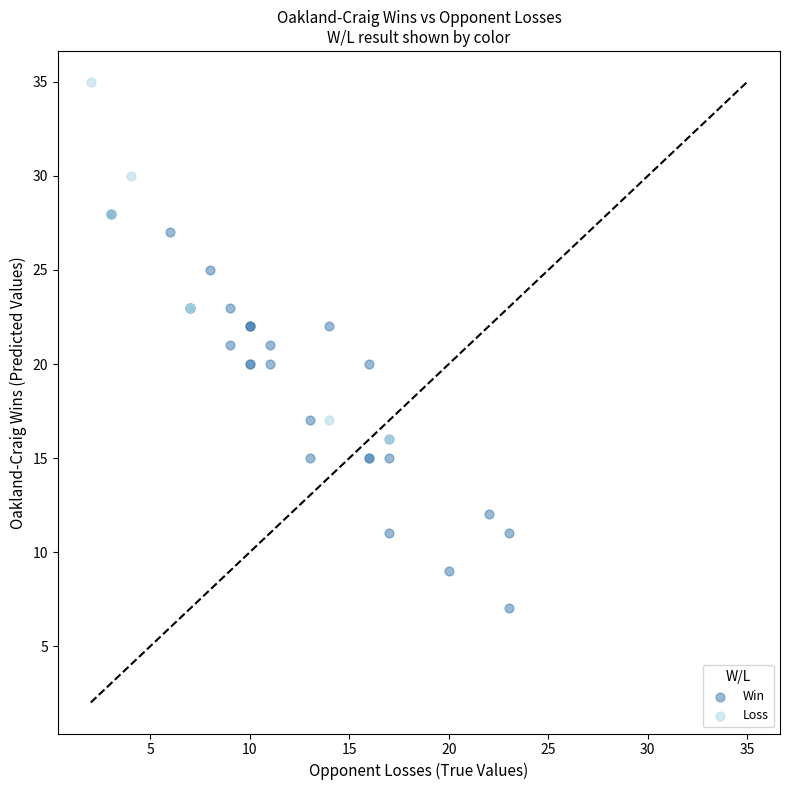

Which series reaches the maximum Y coordinate?

Loss